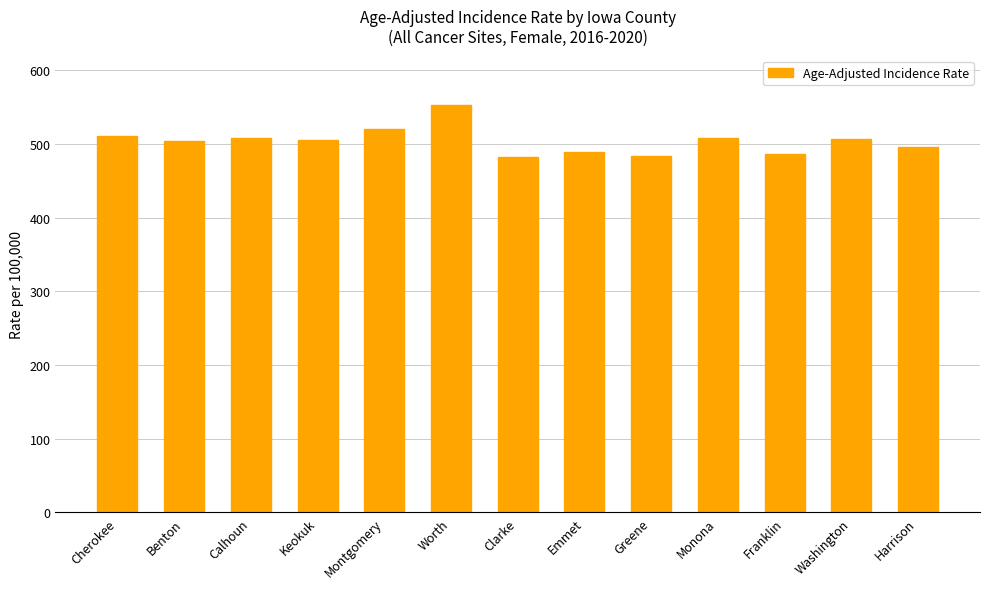

Which label corresponds to the largest value in the chart?

Worth